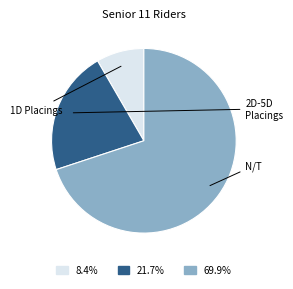

Is there a majority slice in this chart?

Yes